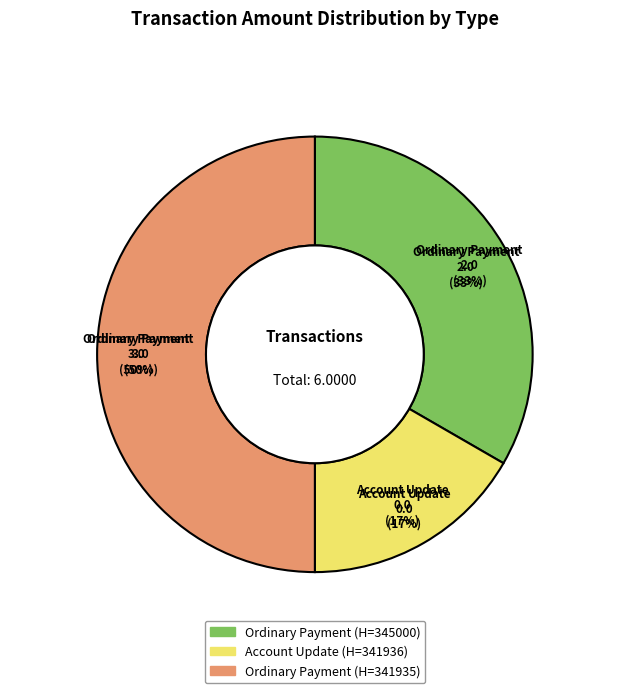

Rank the categories by value from lowest to highest.

Account Update (341936), Ordinary Payment (345000), Ordinary Payment (341935)